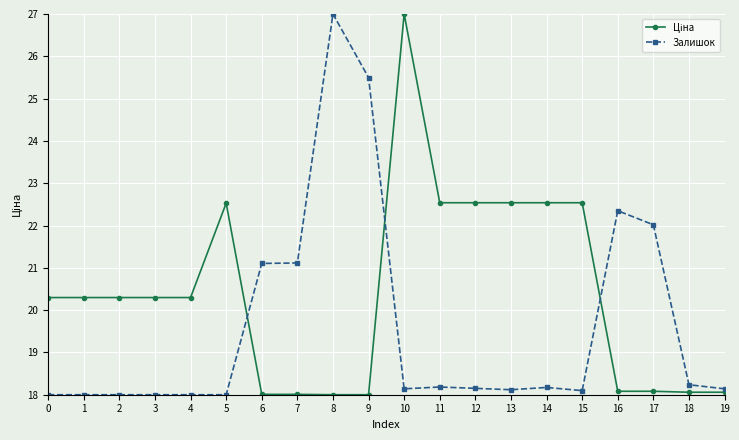

Count the number of categories in the chart.

20